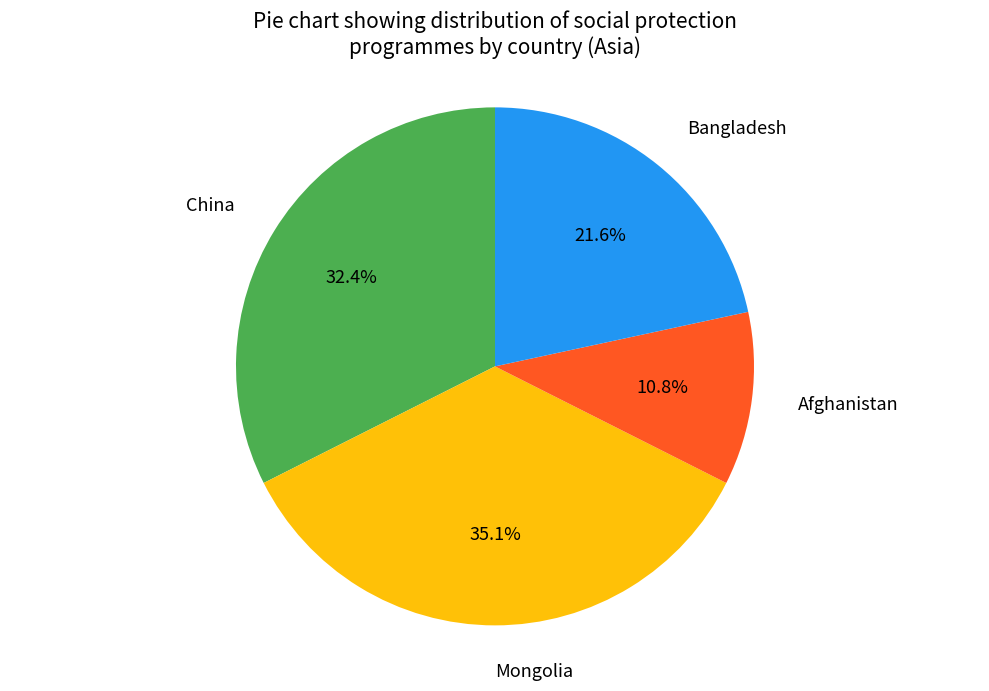

Does any single category account for the majority?

No